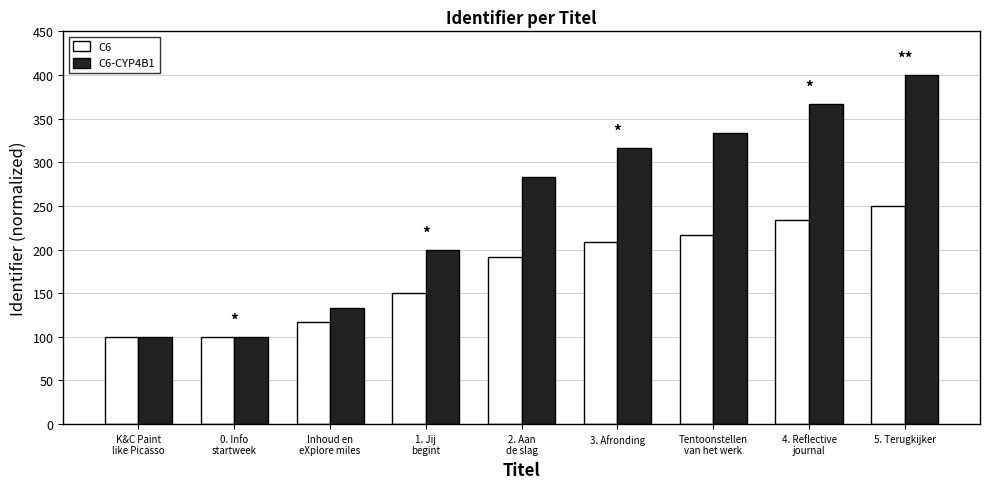

What is the total value across all series at 2. Aan
de slag?

475.0